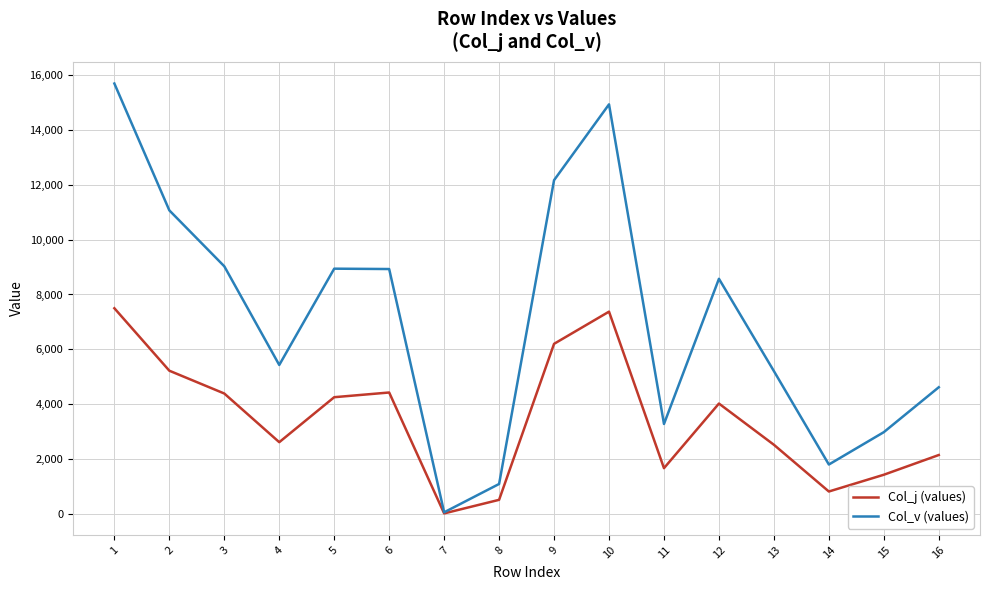

Which series changed the most between 4 and 12?

Col_v (values)